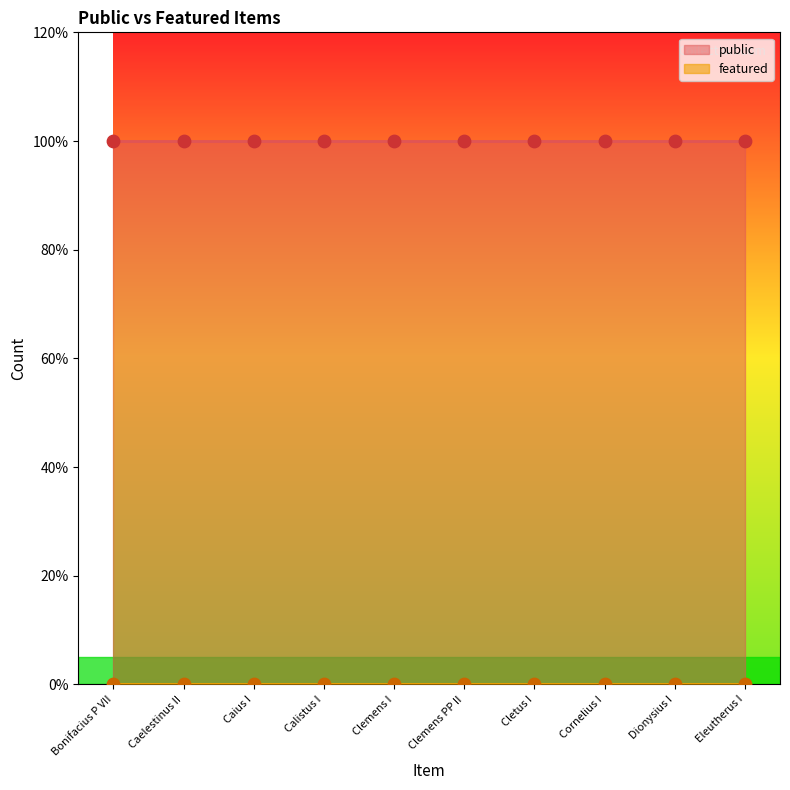

What are all the series names shown in the legend?

public, featured